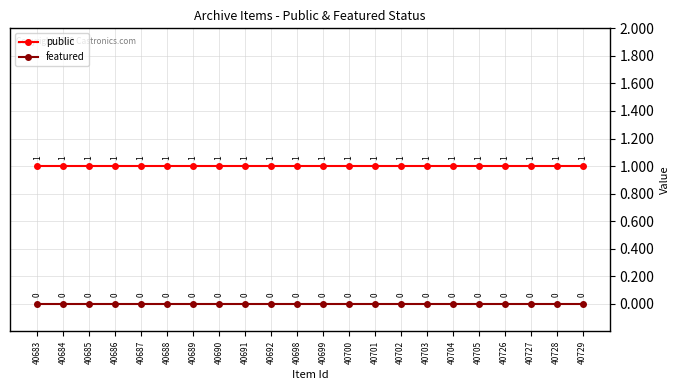

List the series in order of their overall mean, highest first.

public, featured